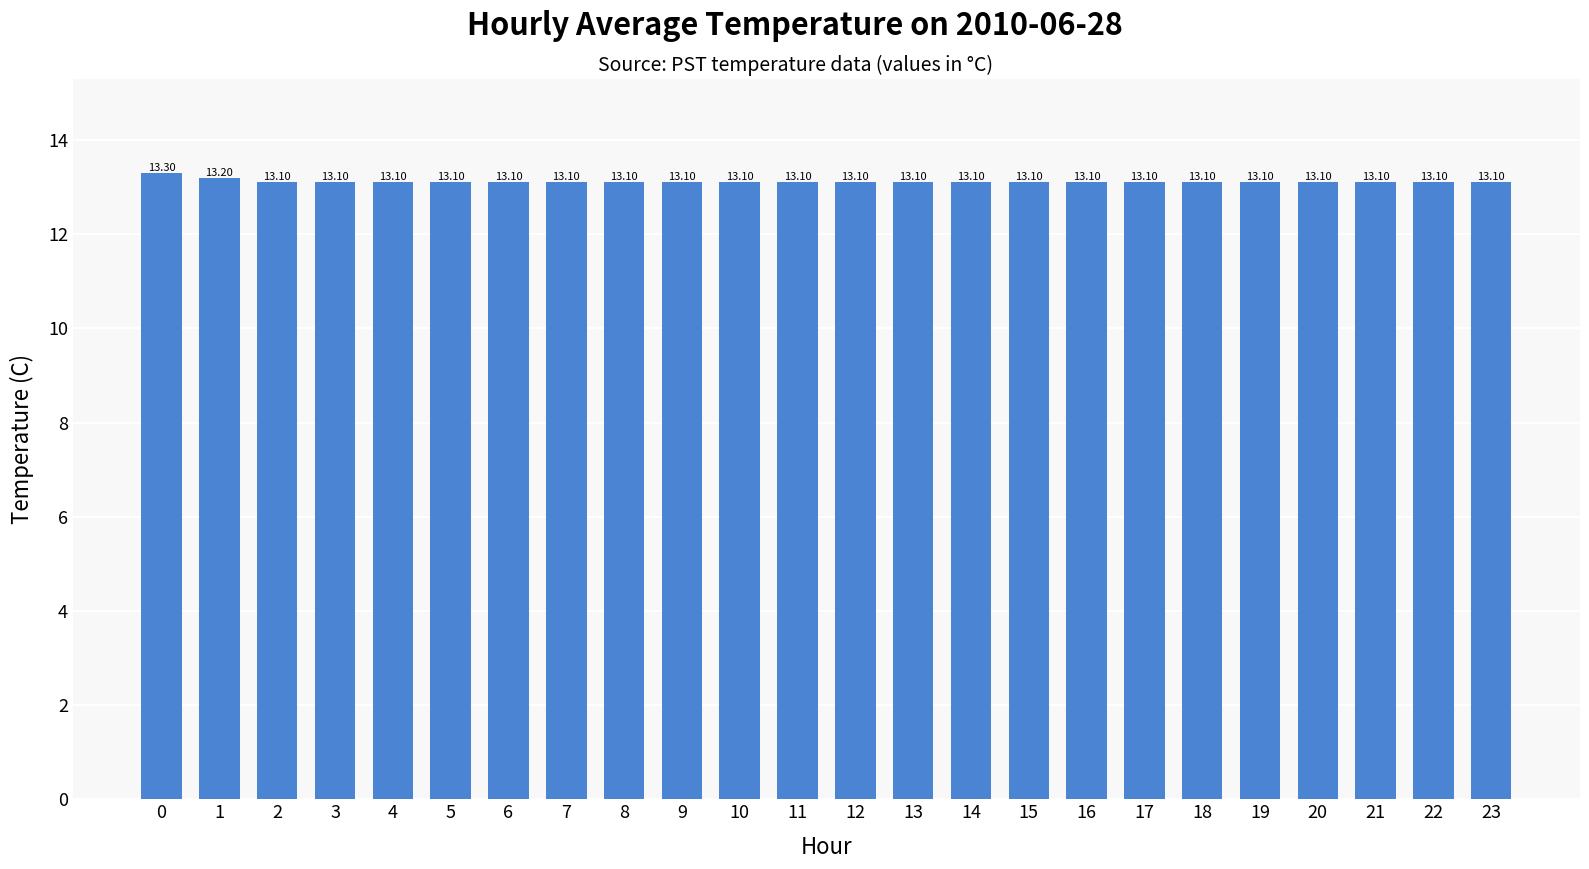

What is the average value?

13.1